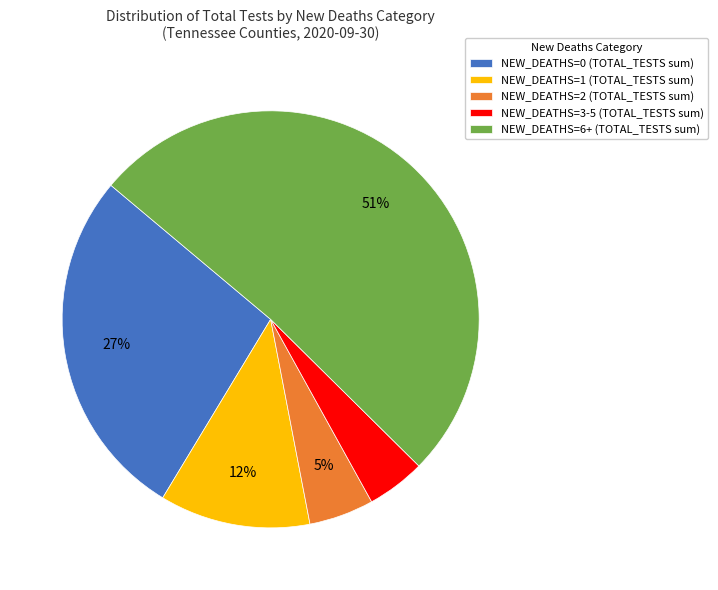

To the nearest percent, what percentage of the pie is NEW_DEATHS=6+ (TOTAL_TESTS sum)?

51%